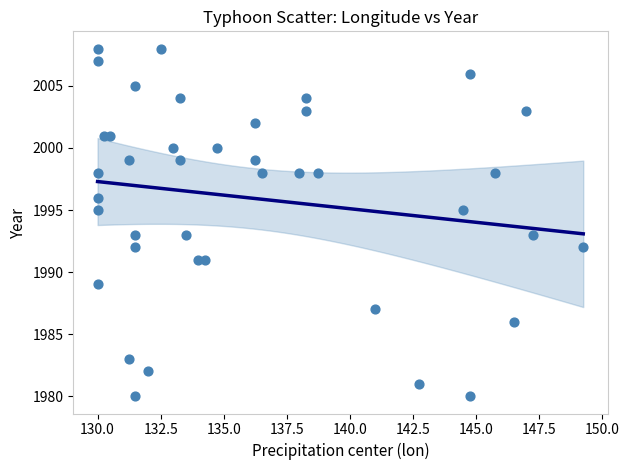

What is the range of Y values (max minus min)?

28